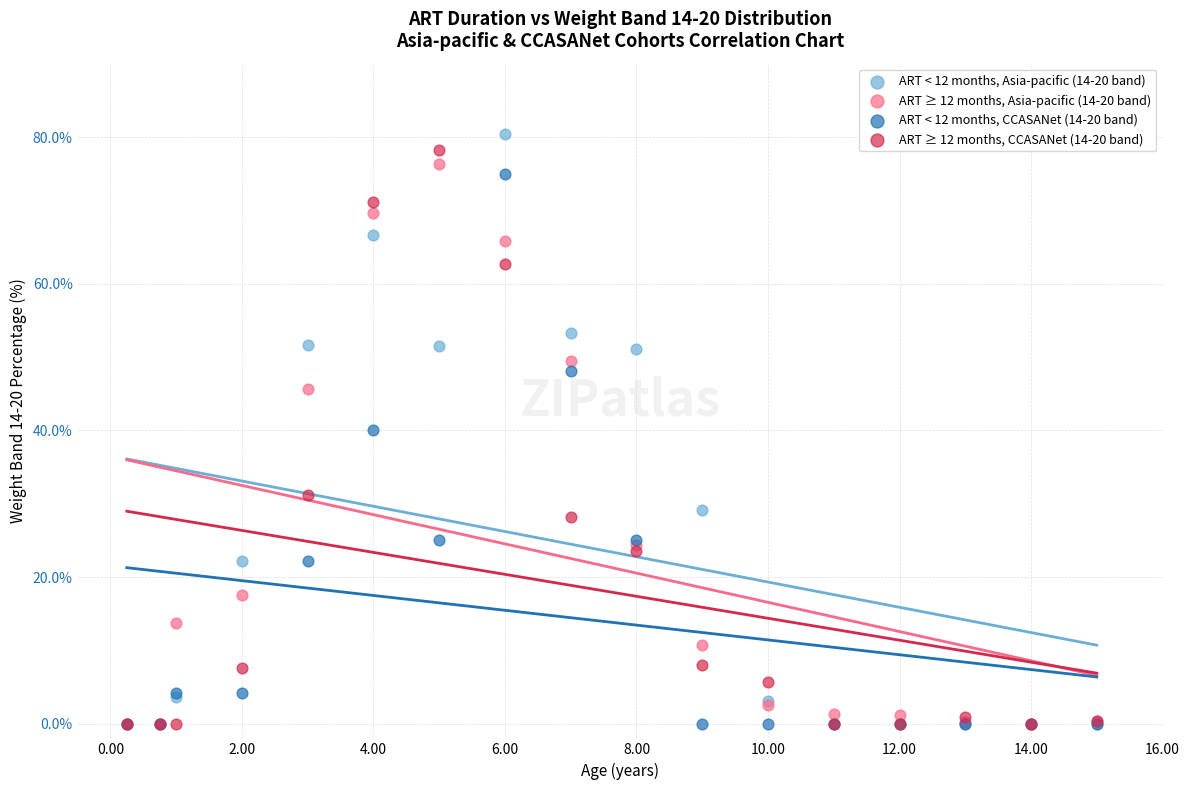

Which series has the largest Y range (max minus min)?

ART < 12 months, Asia-pacific (14-20 band)